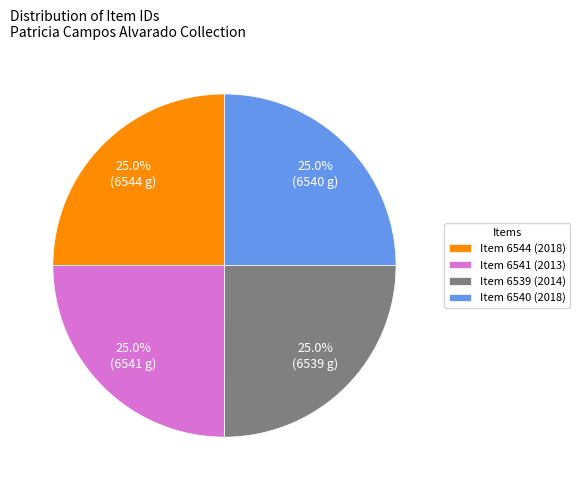

What percentage is NOT represented by Item 6539 (2014)?

75.0%